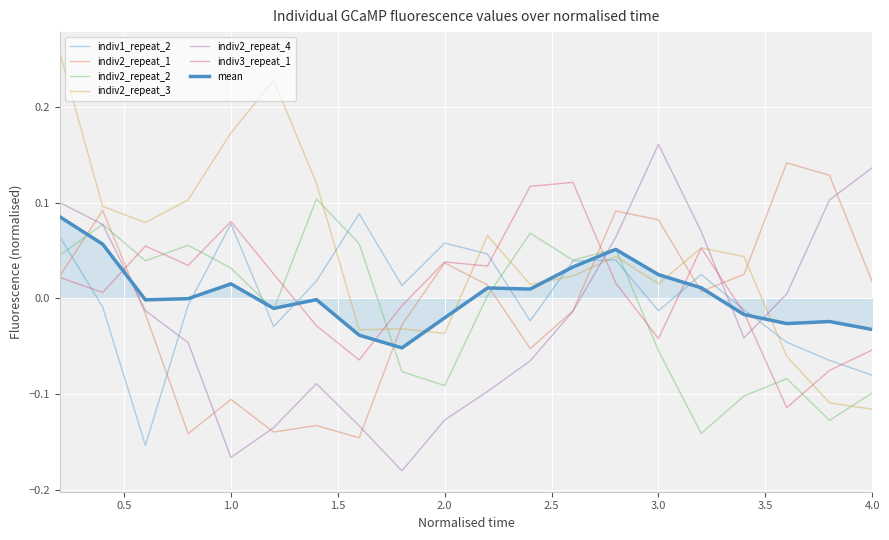

How many values in the indiv2_repeat_1 series are below 0?

9